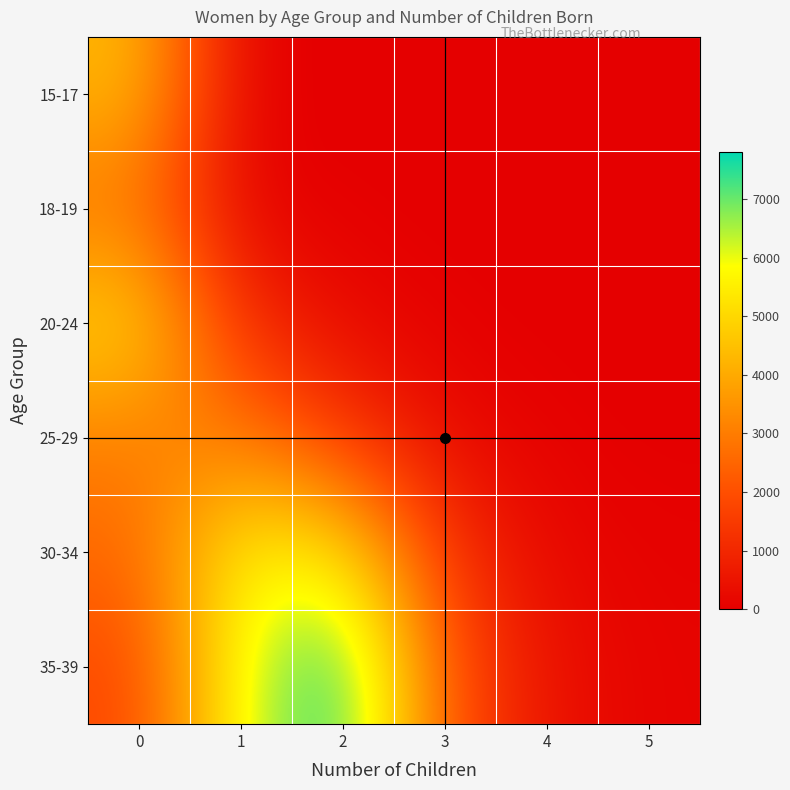

Reading left to right, list all the values displayed in this chart.

15-17: 0=4356	1=22	2=3	3=0	4=0	5=0
18-19: 0=2771	1=88	2=14	3=0	4=0	5=0
20-24: 0=5033	1=1132	2=248	3=31	4=5	5=2
25-29: 0=3060	1=2988	2=1435	3=277	4=57	5=5
30-34: 0=2534	1=5678	2=5325	3=1311	4=214	5=77
35-39: 0=1785	1=6050	2=7806	3=2153	4=432	5=109